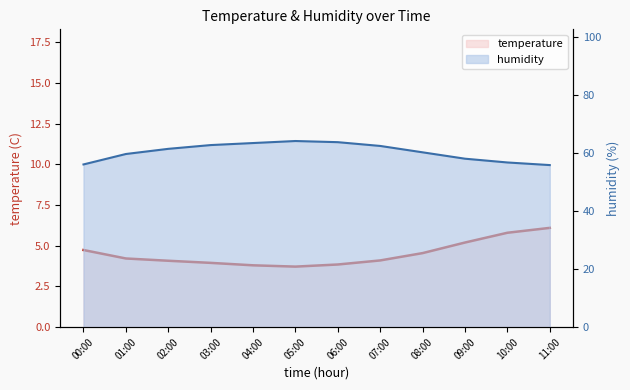

At 02:00, list the series in order from largest to smallest.

humidity line, temperature line